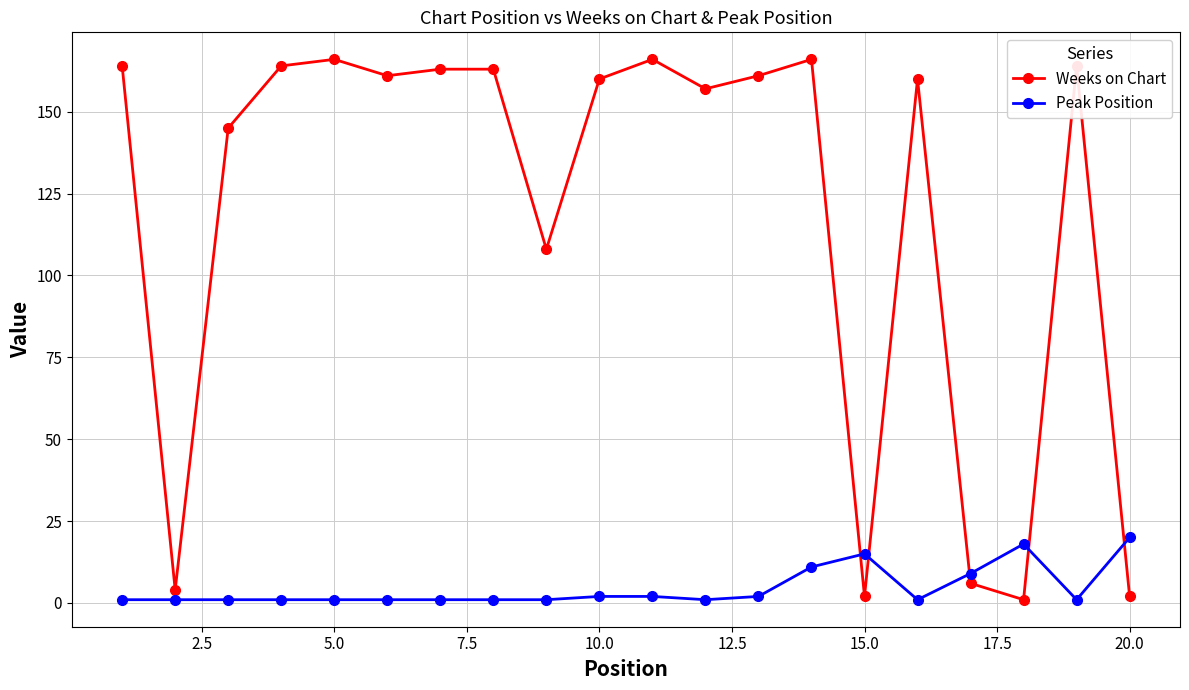

How many distinct data groups are displayed?

2